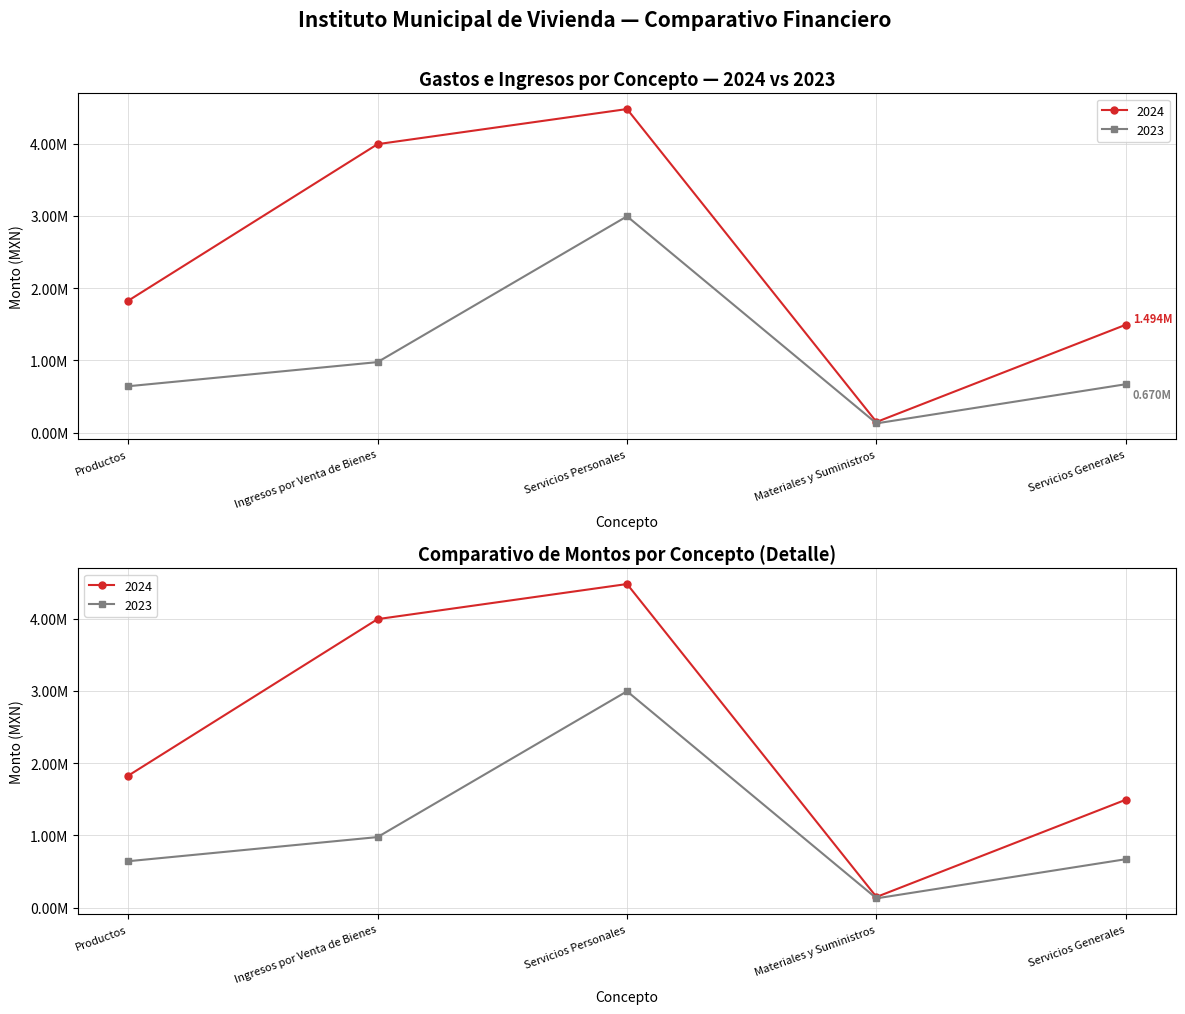

What is the approximate value of 2024 at Servicios Personales?

4478572.4